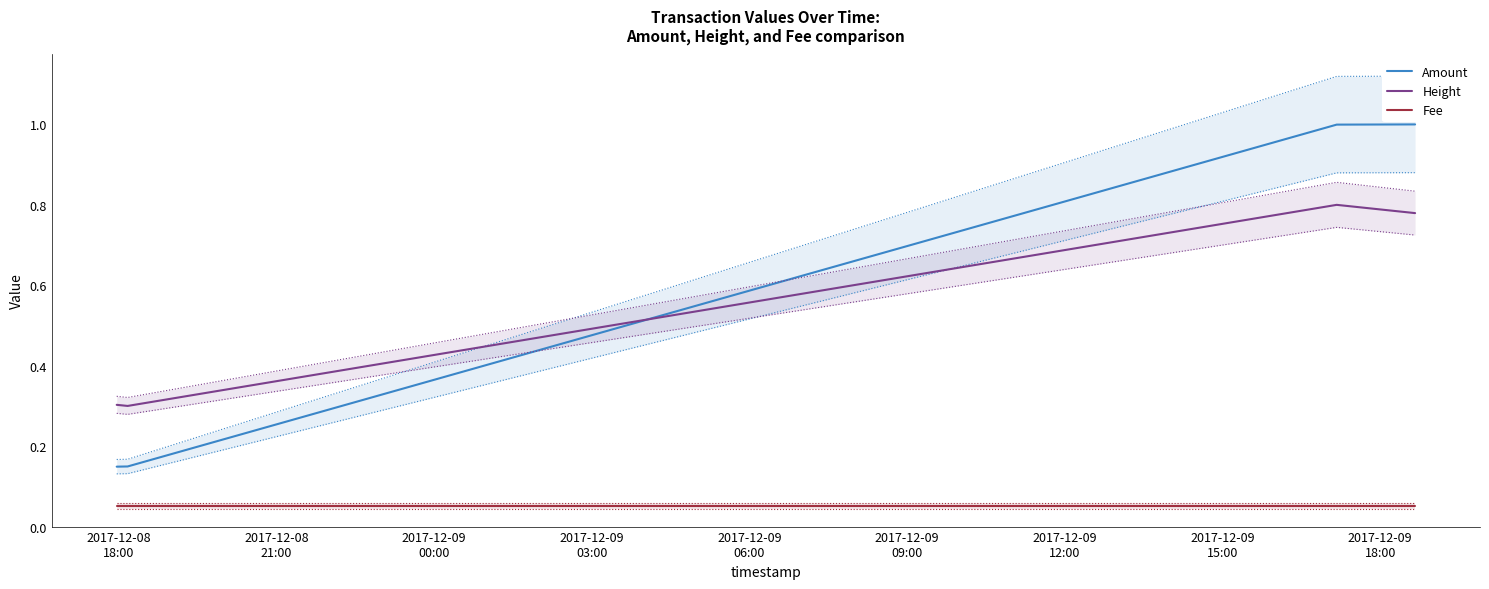

True or false: Amount and Fee intersect in this chart.

False